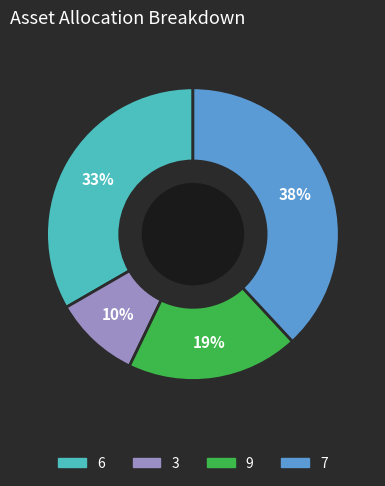

Is there any slice that represents more than half of the pie?

No